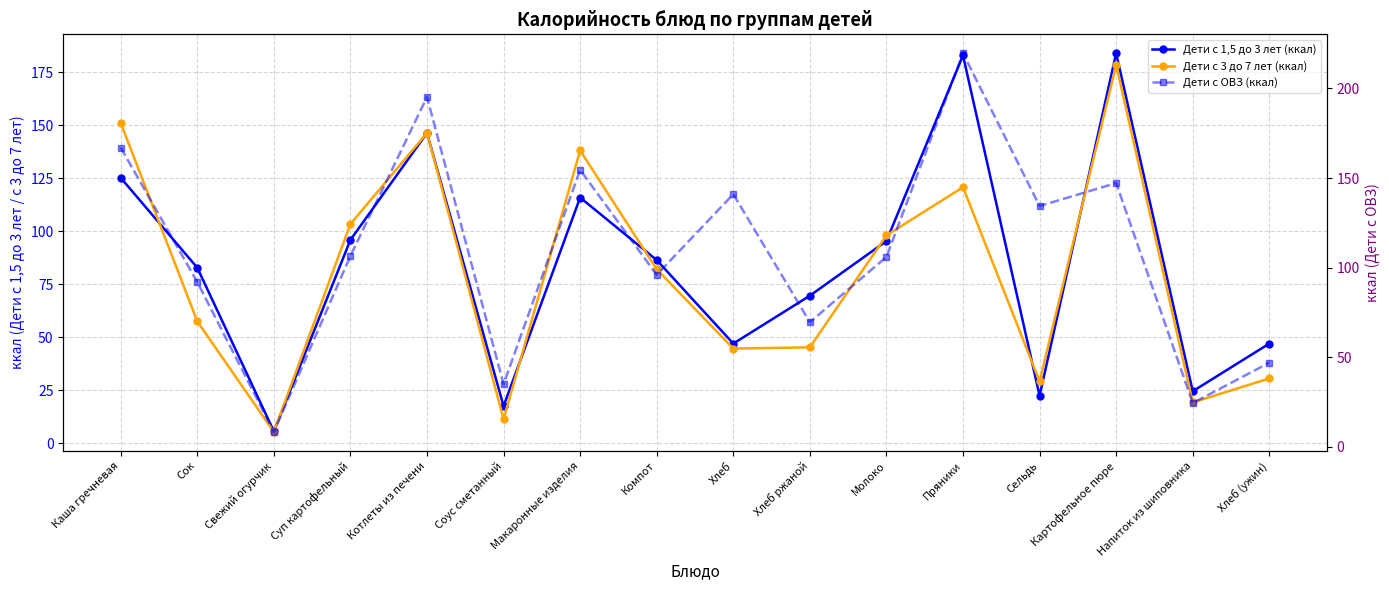

Which series has the widest spread of values?

Дети с ОВЗ (ккал)